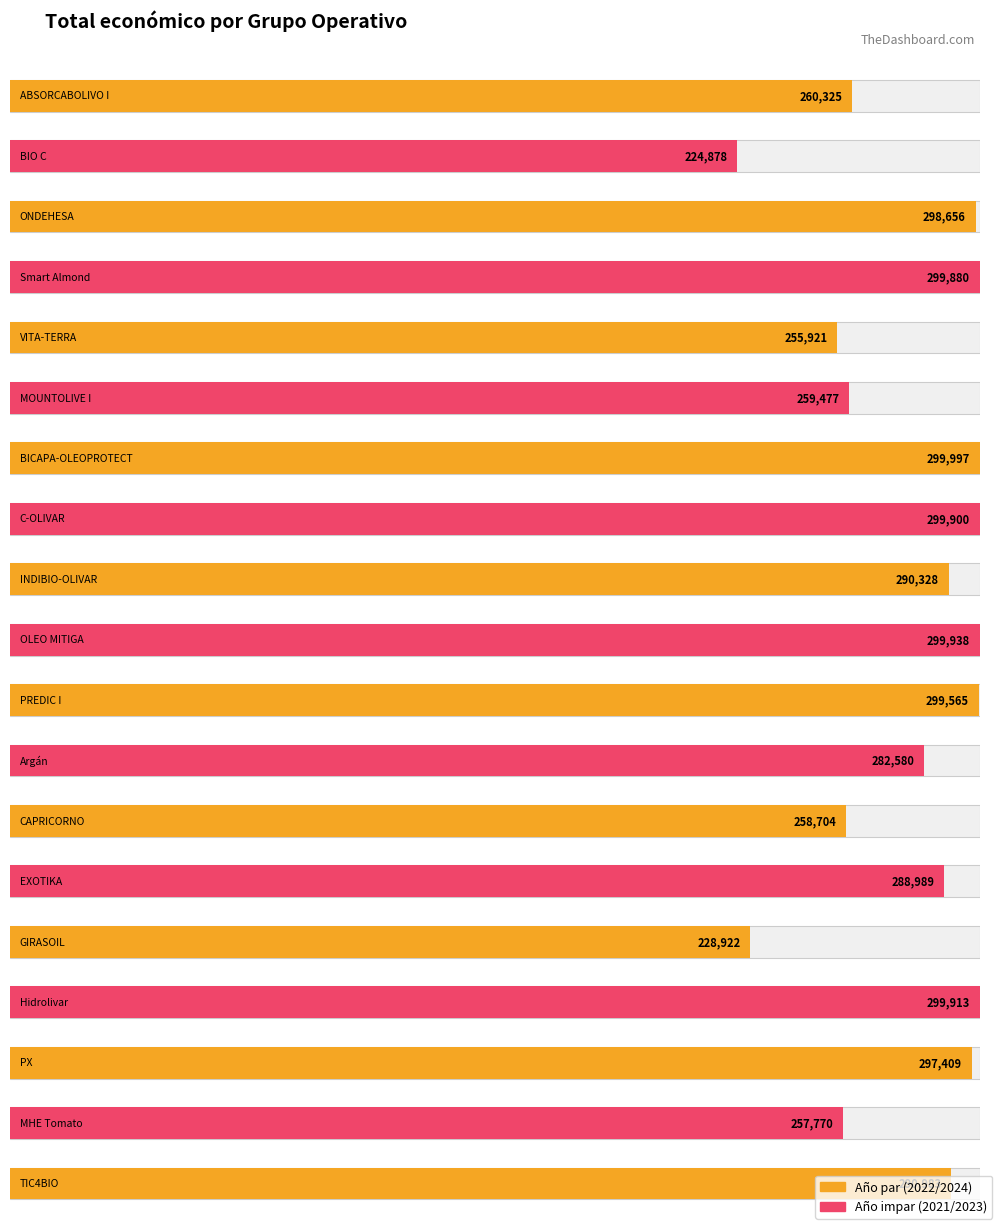

How many data points are above 290328?

9